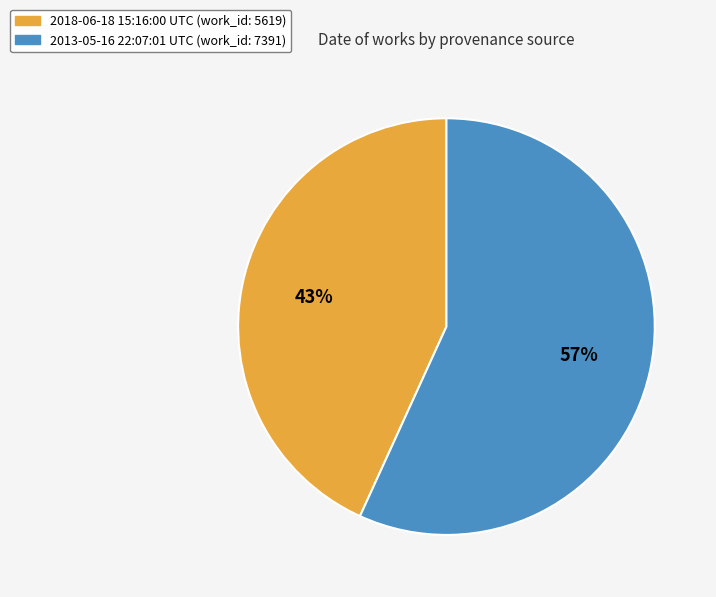

To the nearest percent, what is the difference between the 2013-05-16 22:07:01 UTC and 2018-06-18 15:16:00 UTC slice percentages?

14%